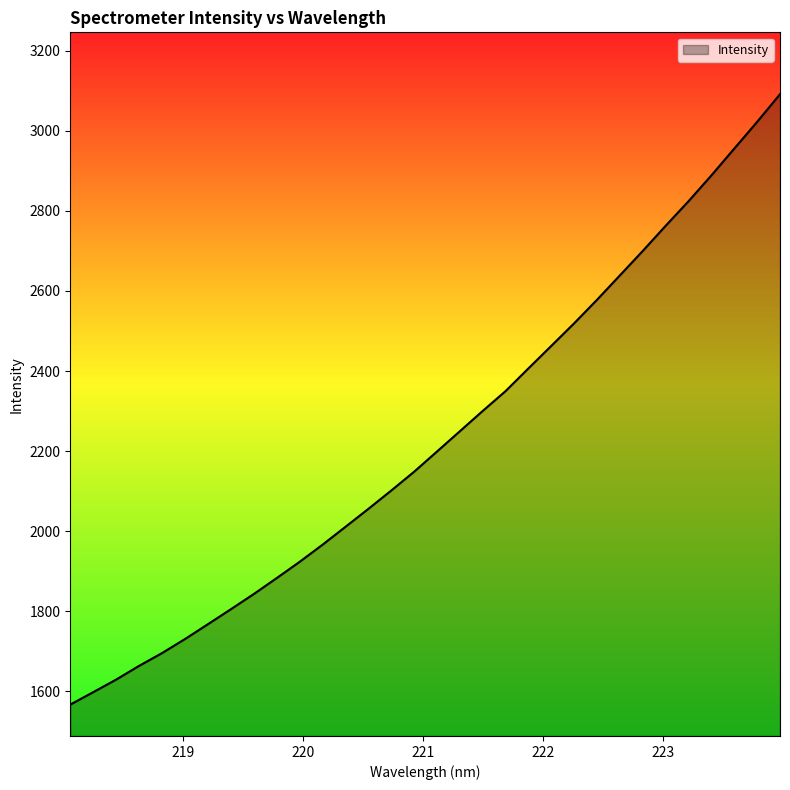

What is the smallest value displayed?

1566.9